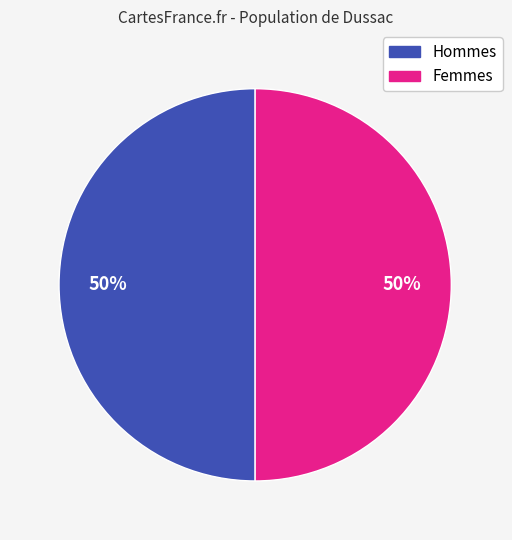

To the nearest percent, what is the average slice percentage?

50%